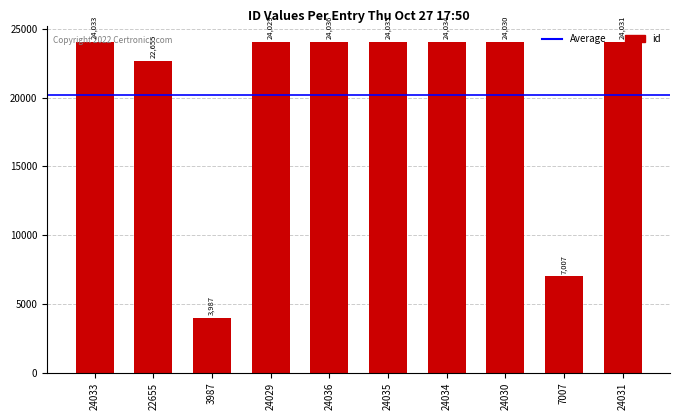

List the labels in order of value, smallest first.

3987, 7007, 22655, 24029, 24030, 24031, 24033, 24034, 24035, 24036